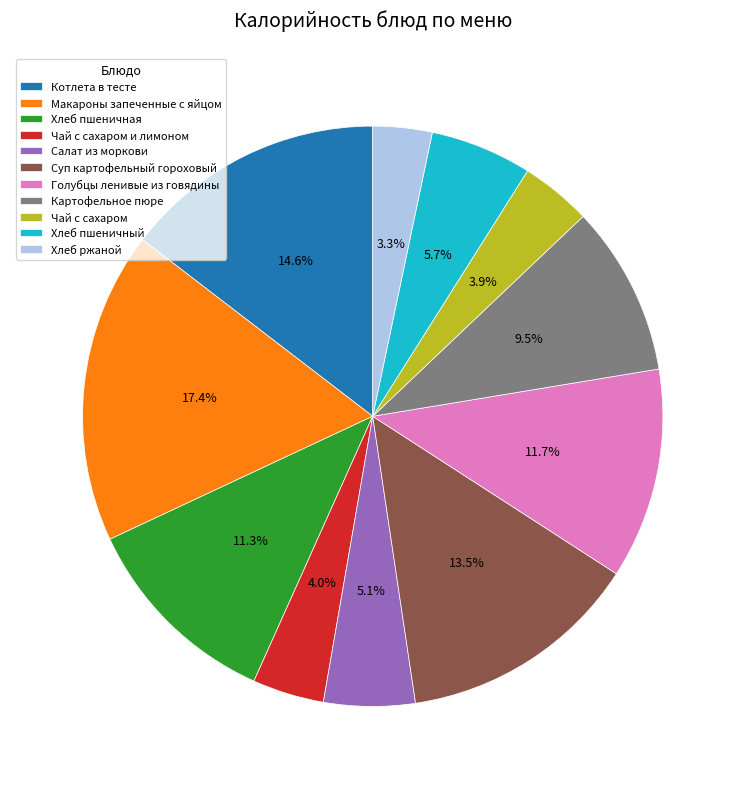

To the nearest percent, what is the average slice percentage?

9%